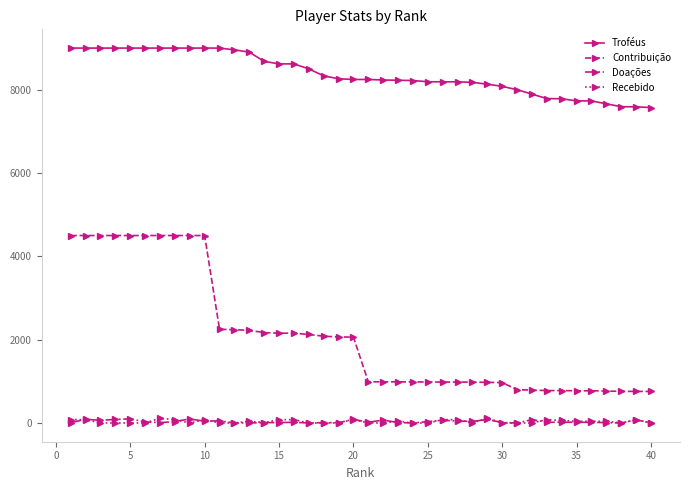

What is the minimum value for Contribuição?

757